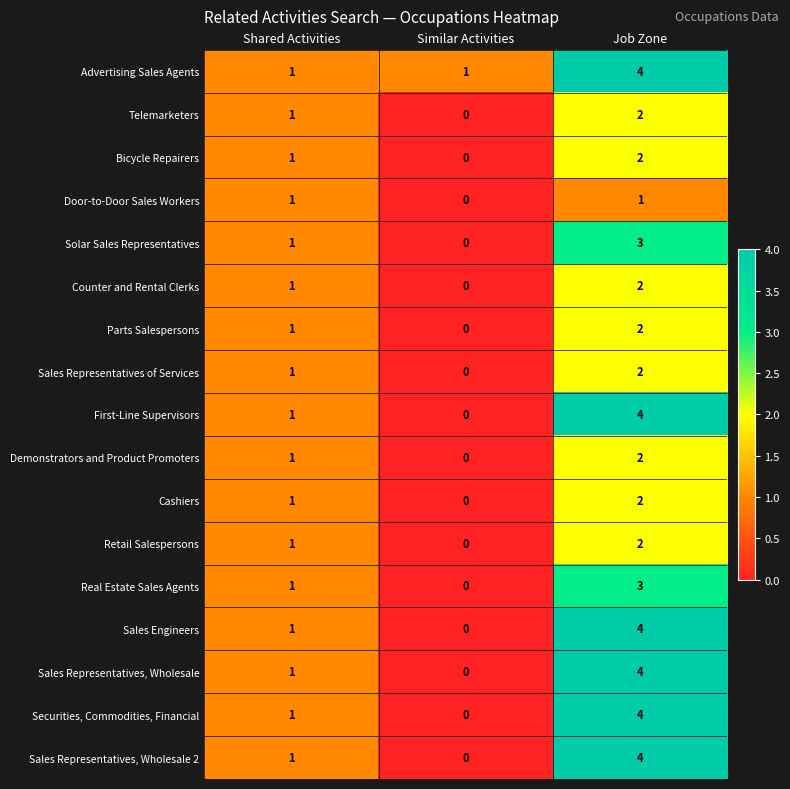

List the labels in order of Solar Sales Representatives value, smallest first.

Similar Activities, Shared Activities, Job Zone